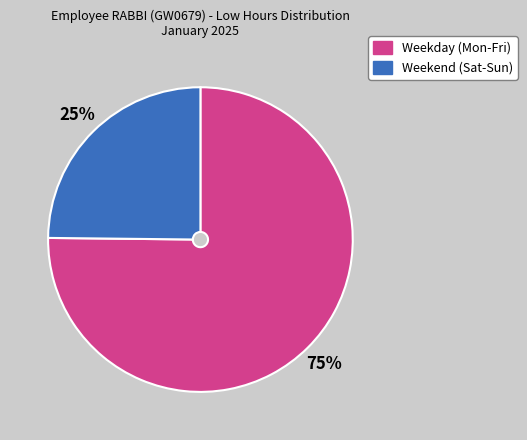

Count the number of slices in the pie.

2